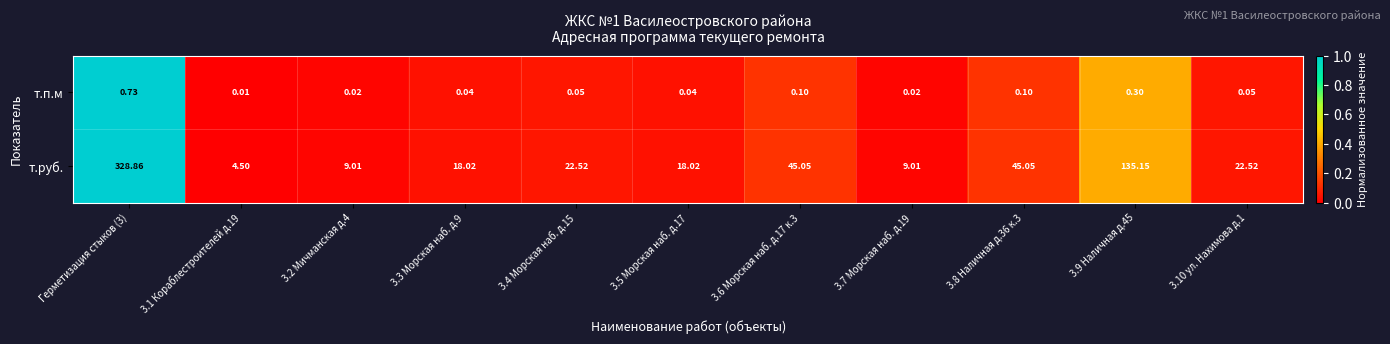

Which series has the largest total across all categories?

т.руб.